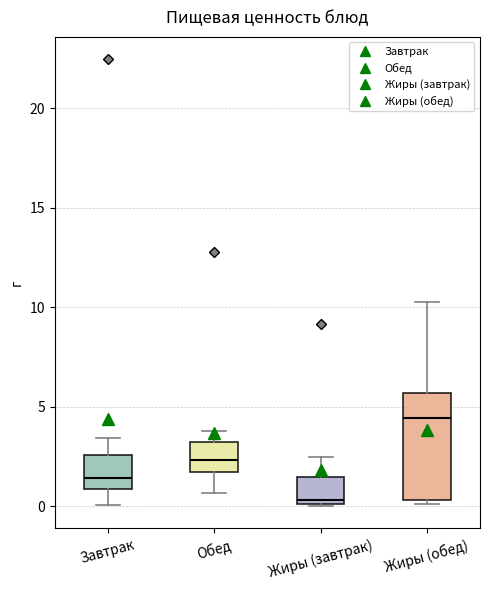

Which box's median line is the highest?

Жиры (обед)